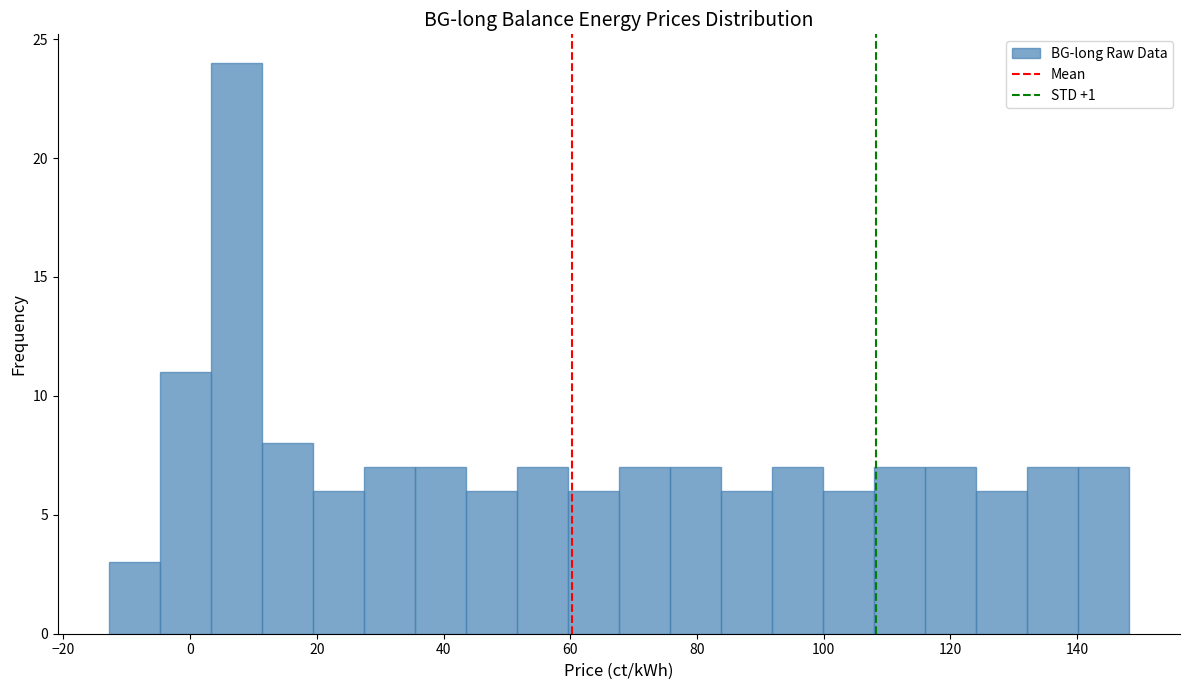

Which range on the x-axis has the tallest bar?

4 to 12